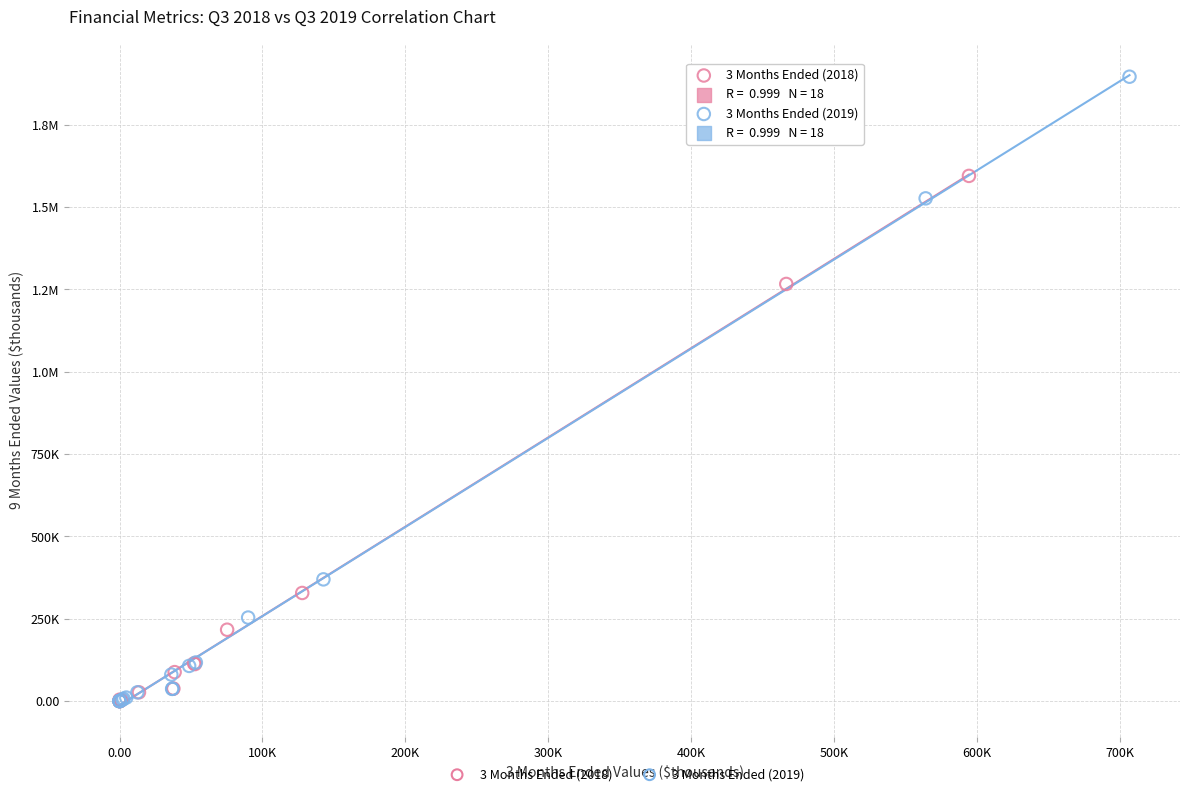

What are all the series names shown in the legend?

3 Months Ended (2018), 3 Months Ended (2019)